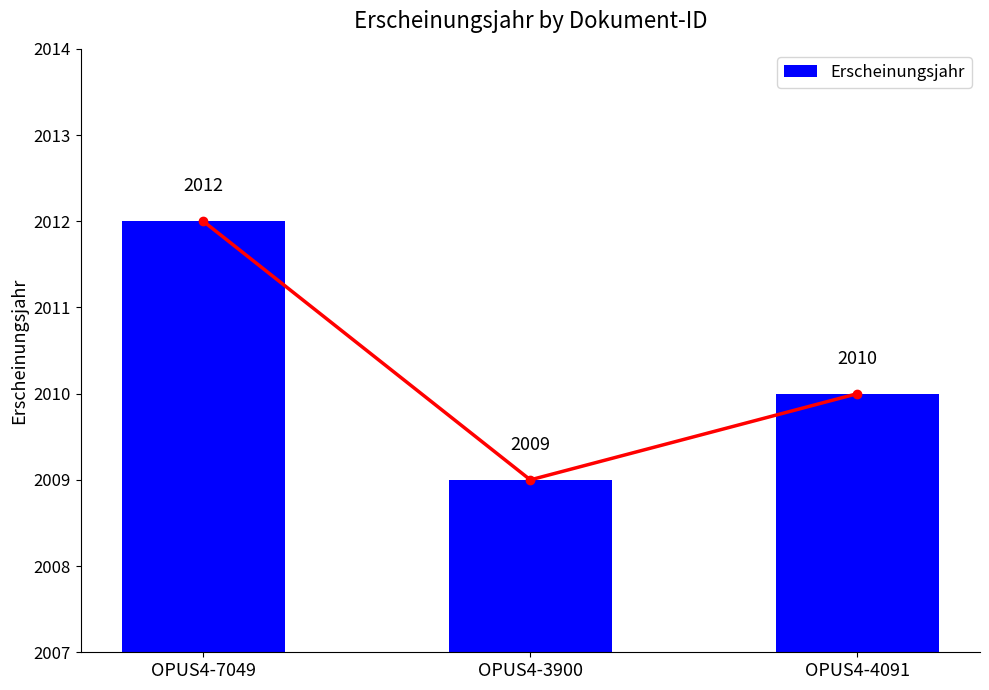

Are the bars grouped side by side (vs. stacked)?

No